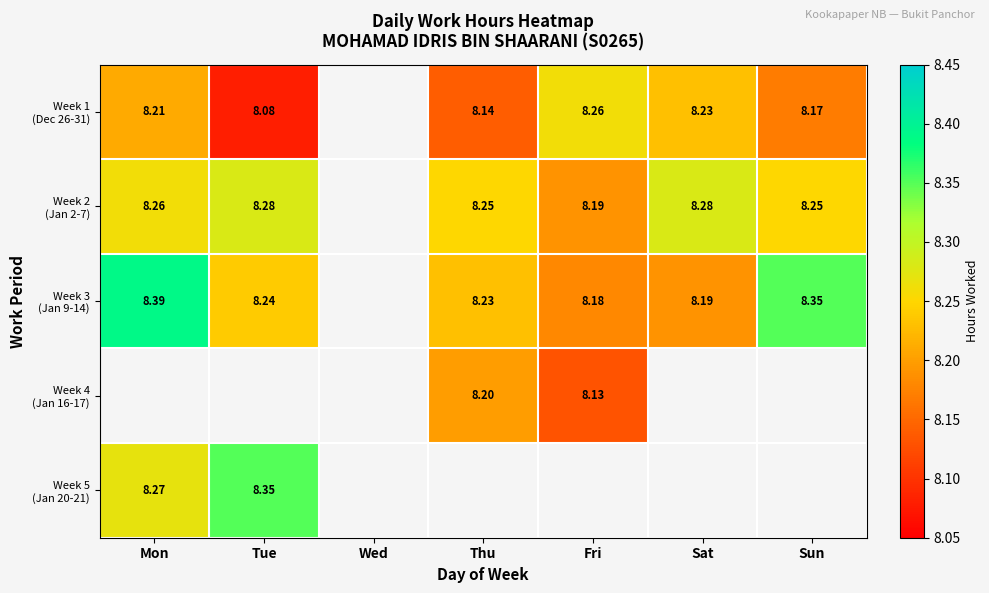

Which category has the lowest value in the Week 3 (Jan 9-14) series?

Fri